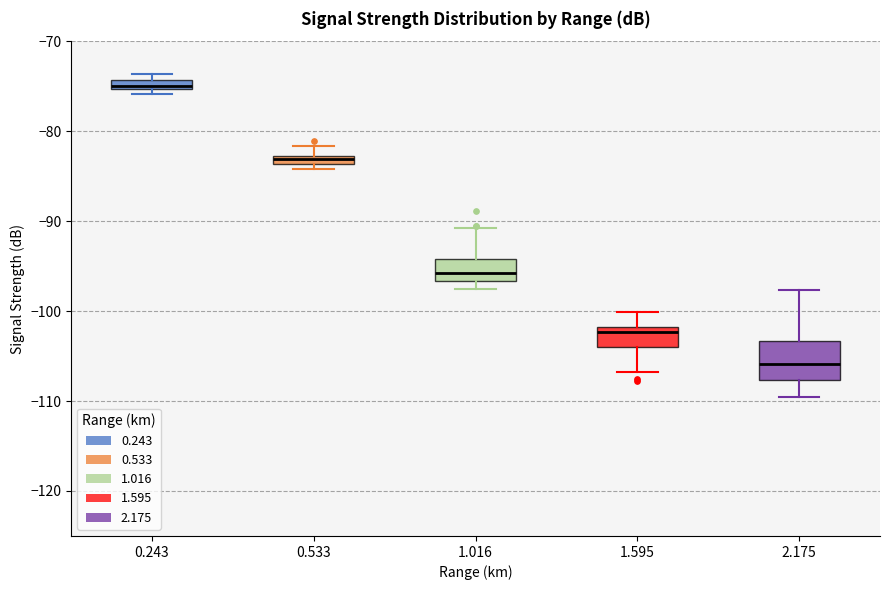

Which box has the highest median line?

0.243